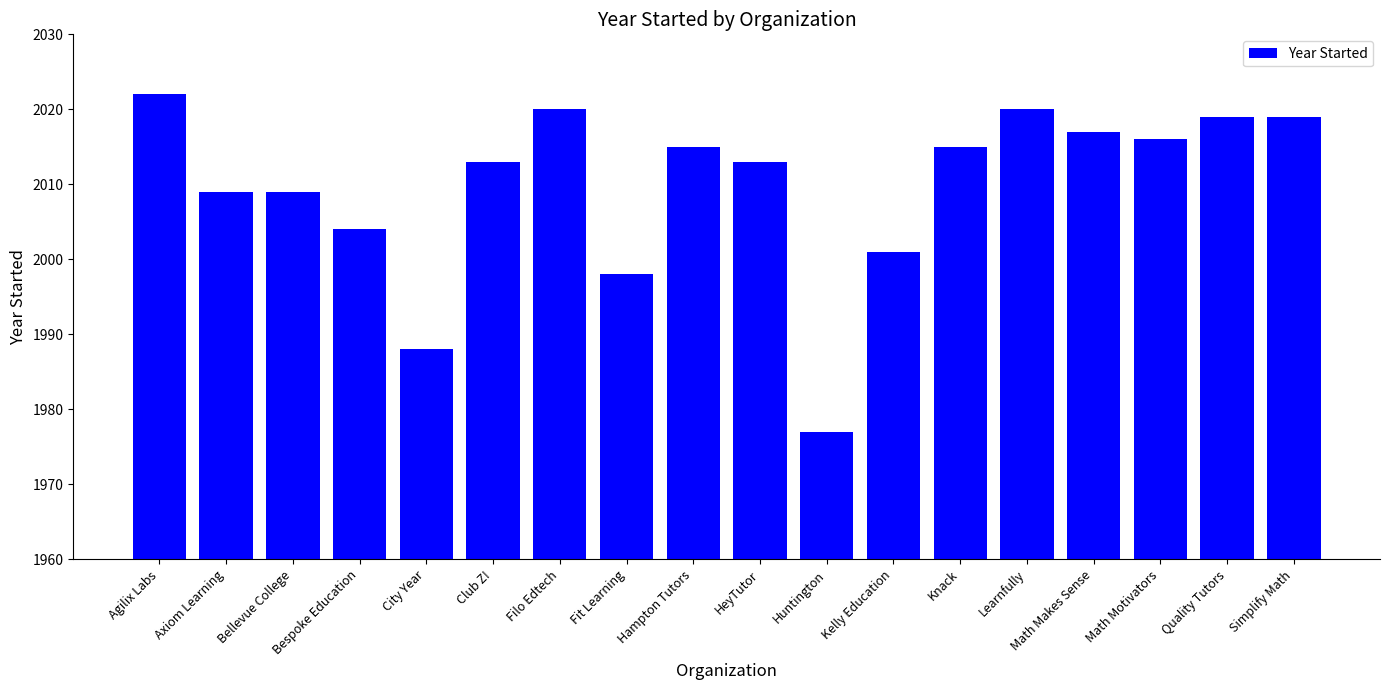

What is the difference between the values at Bespoke Education and Fit Learning?

6